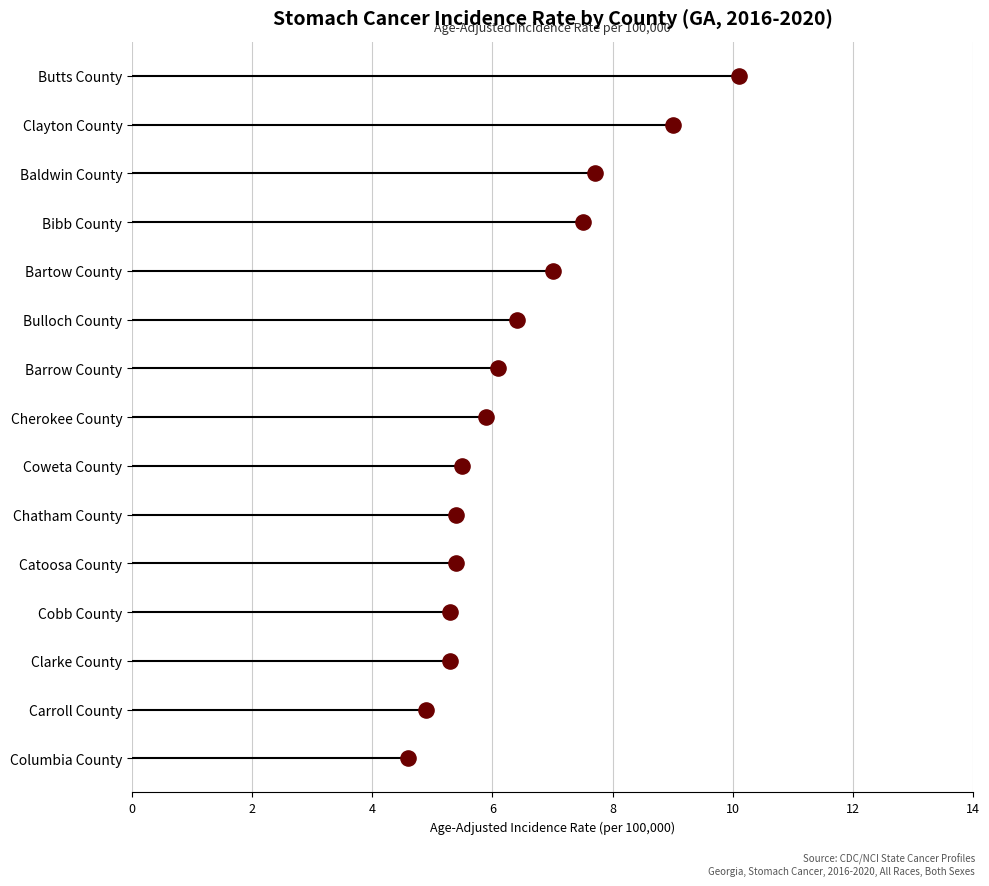

What is the change in value from 0 to 14?

+14